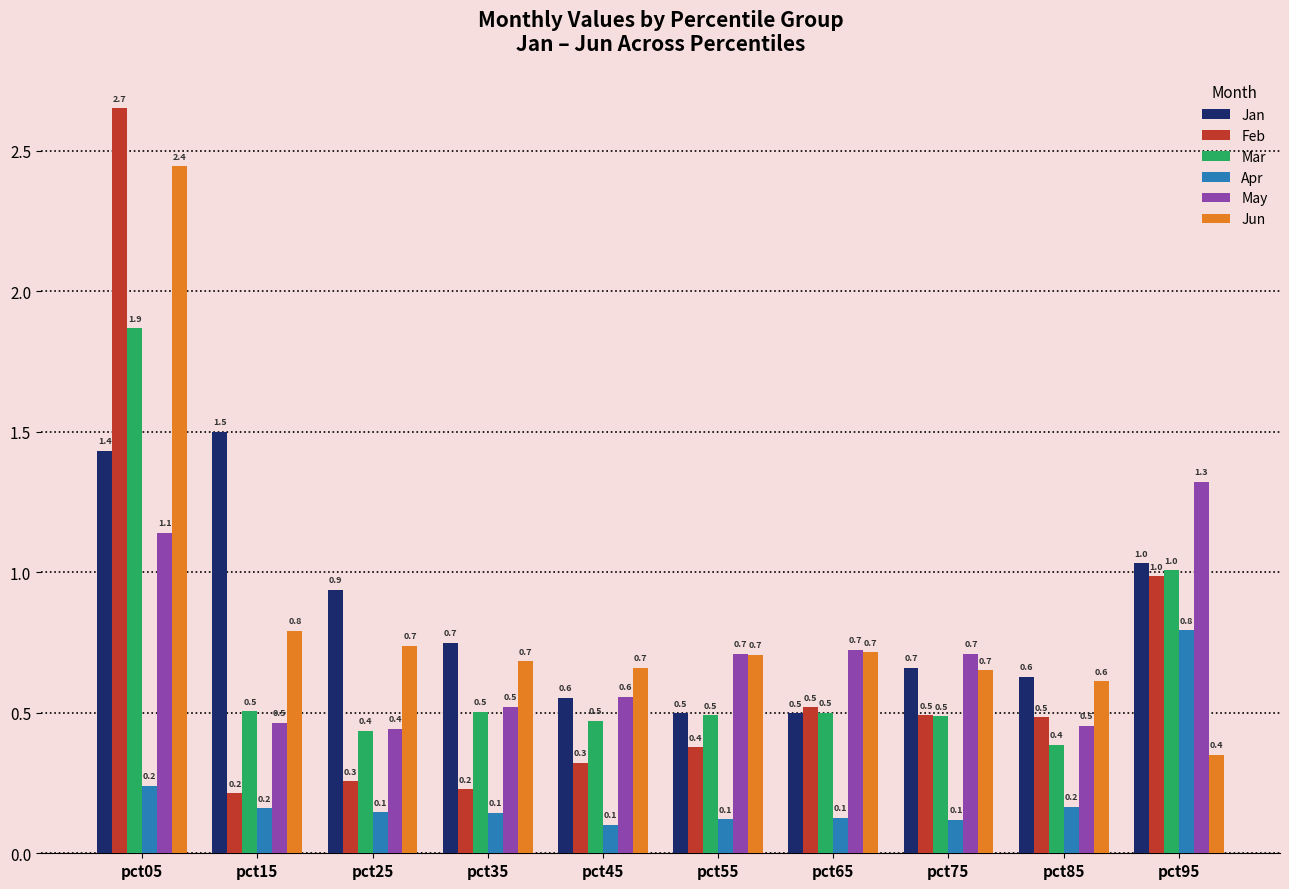

At which label does Mar reach its peak?

pct05